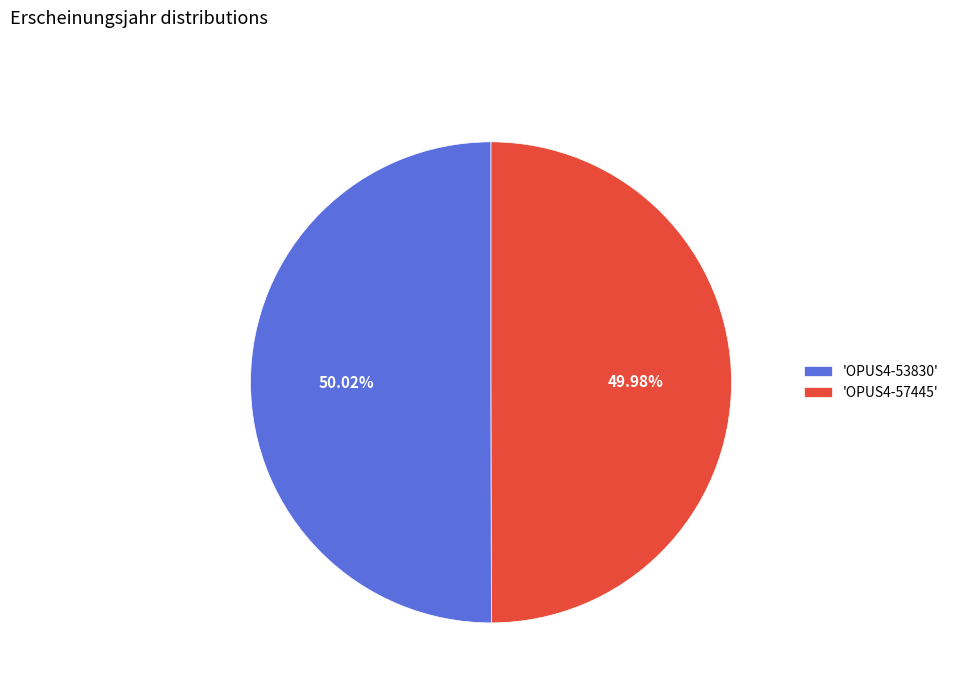

Count the number of slices in the pie.

2